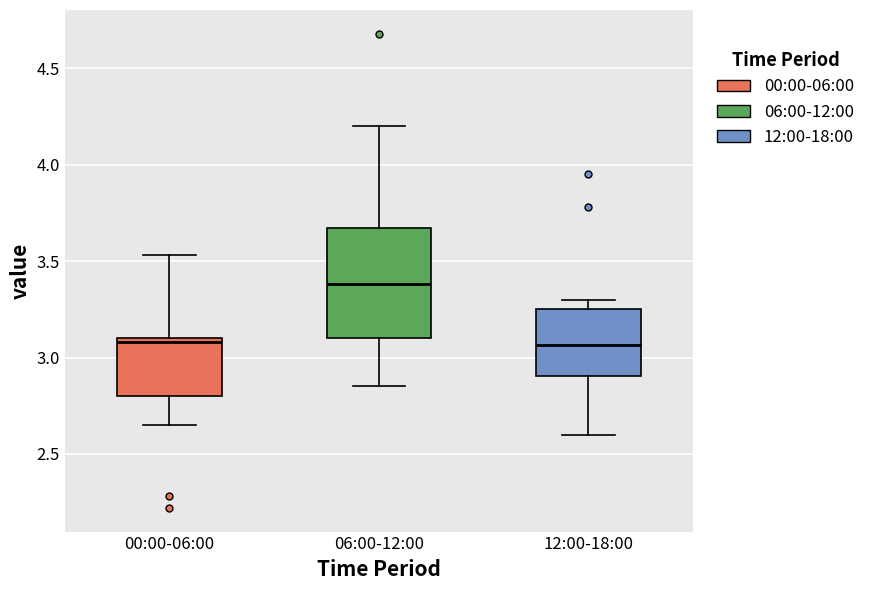

Reading left to right, transcribe this box plot: for each box, give where its median line is, the range the box spans, and where its two whiskers end, as read against the y-axis. The values are not printed on the chart, so give them approximately, as read against the axis.

00:00-06:00: median 3.10 (just below the box's upper edge), box 2.80 to 3.10, whiskers 2.65 to 3.55
06:00-12:00: median 3.40, box 3.10 to 3.65, whiskers 2.85 to 4.20
12:00-18:00: median 3.05, box 2.90 to 3.25, whiskers 2.60 to 3.30